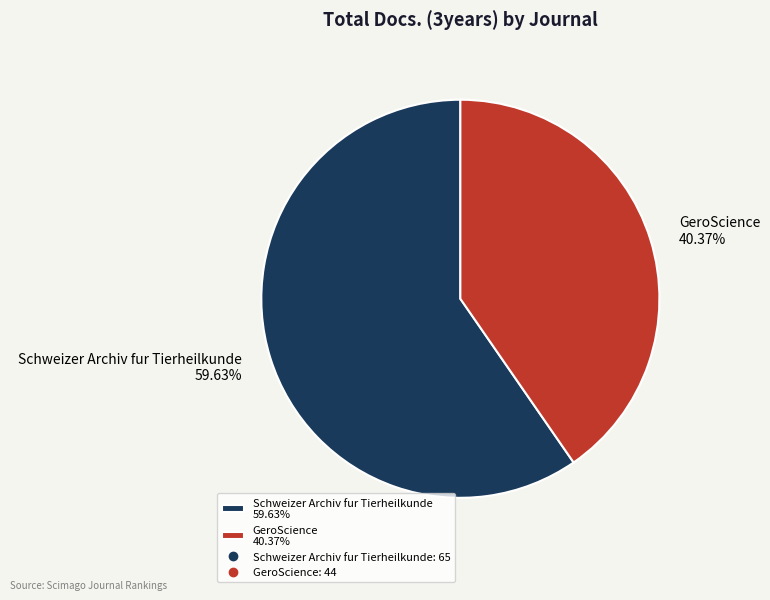

Count the number of slices in the pie.

2